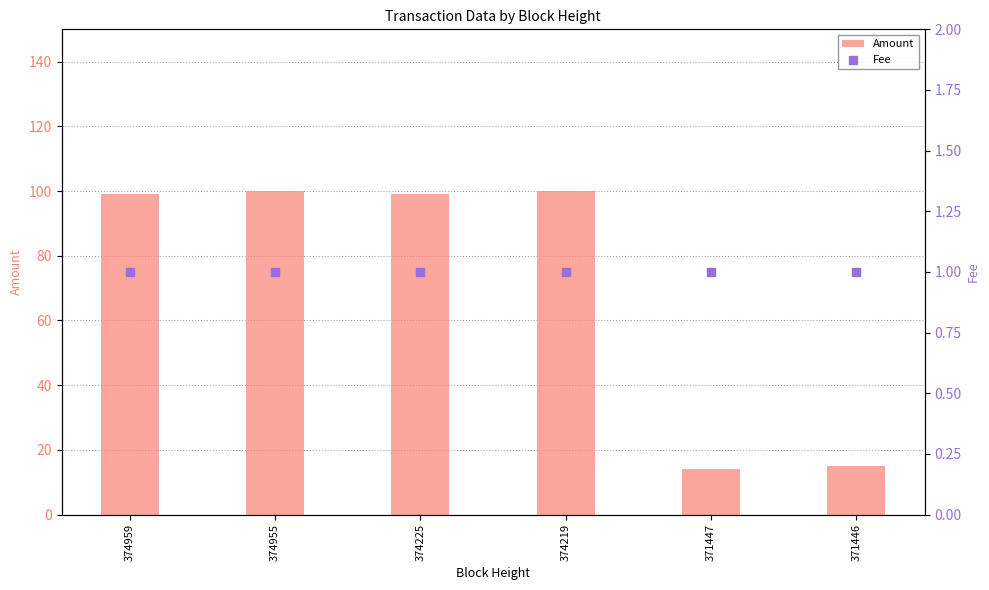

At how many categories does at least one series exceed 2?

6